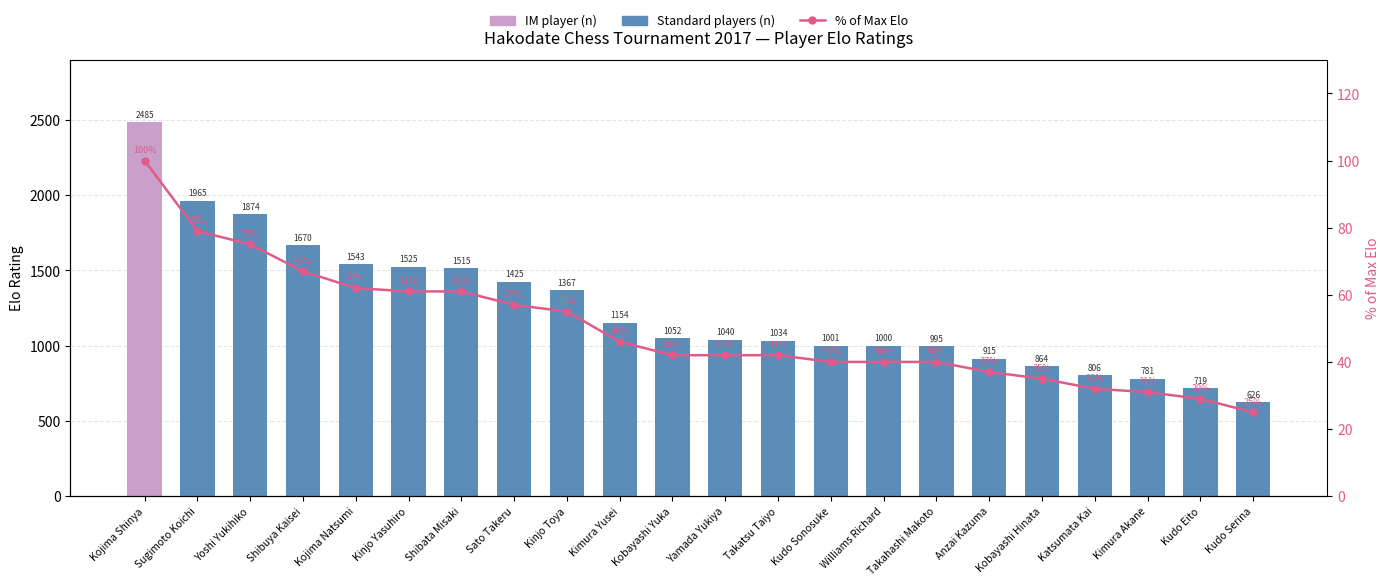

At Takatsu Taiyo, list the series in order from smallest to largest.

IM player, % of Max Elo, Standard players